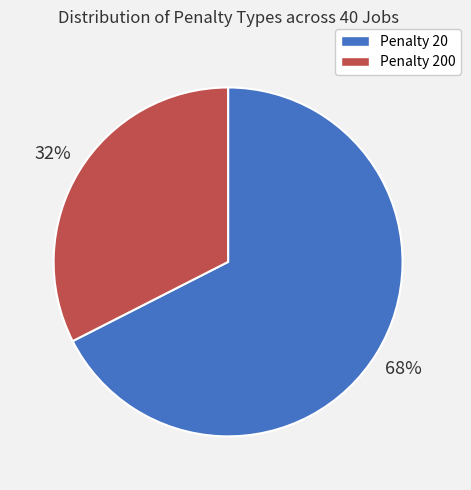

Does any single category account for the majority?

Yes